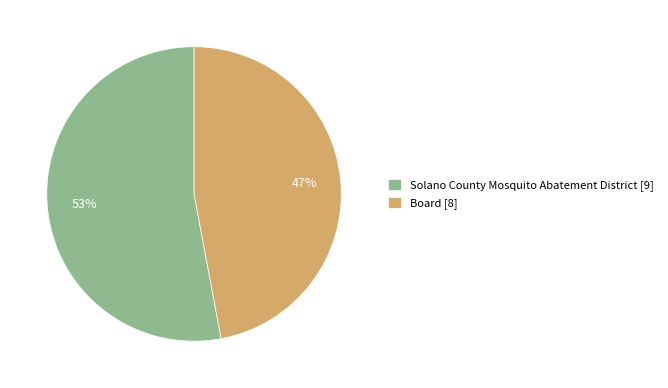

Rank the categories by value from lowest to highest.

Board, Solano County Mosquito Abatement District